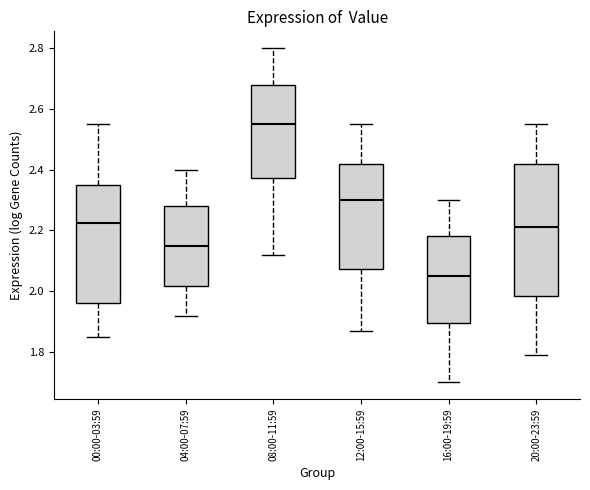

Reading left to right, transcribe this box plot: for each box, give where its median line is, the range the box spans, and where its two whiskers end, as read against the y-axis. The values are not printed on the chart, so give them approximately, as read against the axis.

00:00-03:59: median 2.22, box 1.96 to 2.36, whiskers 1.86 to 2.56
04:00-07:59: median 2.16, box 2.02 to 2.28, whiskers 1.92 to 2.40
08:00-11:59: median 2.56, box 2.38 to 2.68, whiskers 2.12 to 2.80
12:00-15:59: median 2.30, box 2.08 to 2.42, whiskers 1.88 to 2.56
16:00-19:59: median 2.06, box 1.90 to 2.18, whiskers 1.70 to 2.30
20:00-23:59: median 2.22, box 1.98 to 2.42, whiskers 1.80 to 2.56